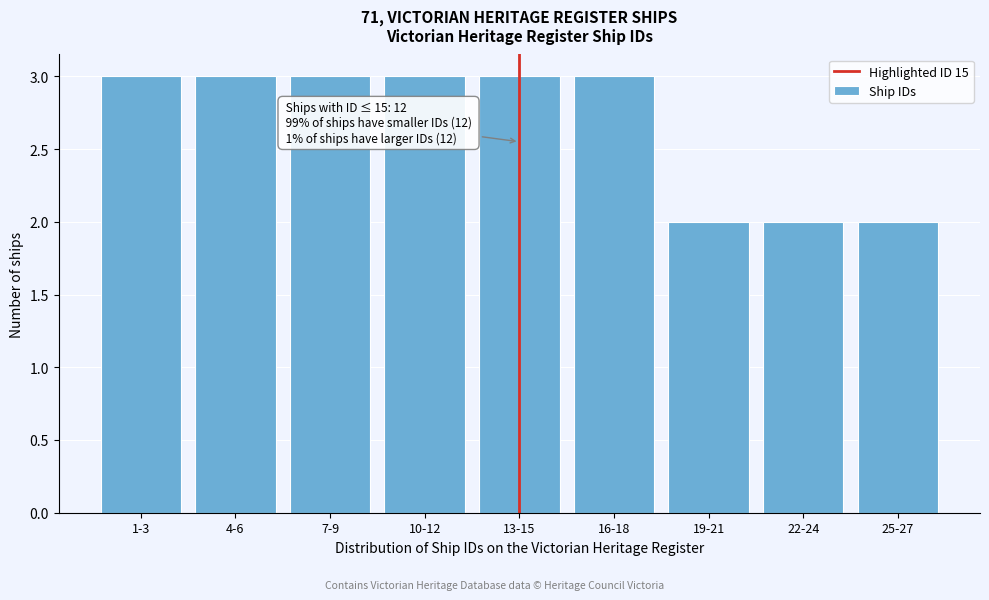

Reading right to left, what are all the values shown in this chart?

2	2	2	3	3	3	3	3	3